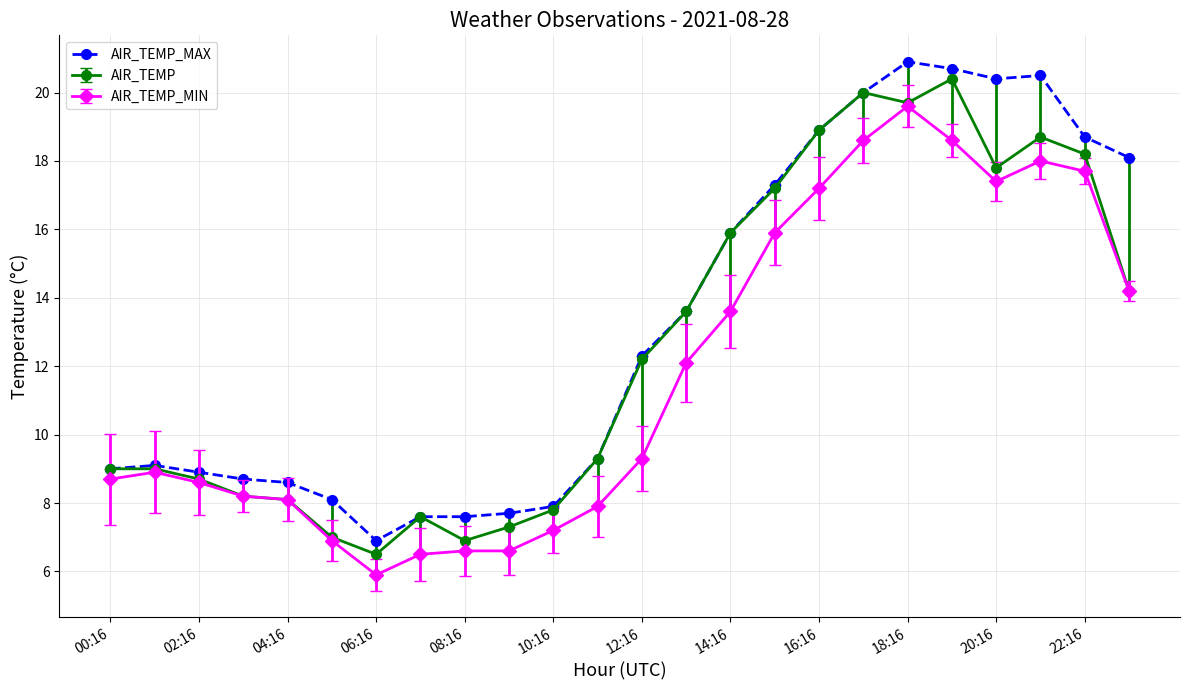

Rank the series by their average value, from highest to lowest.

AIR_TEMP_MAX, AIR_TEMP, AIR_TEMP_MIN